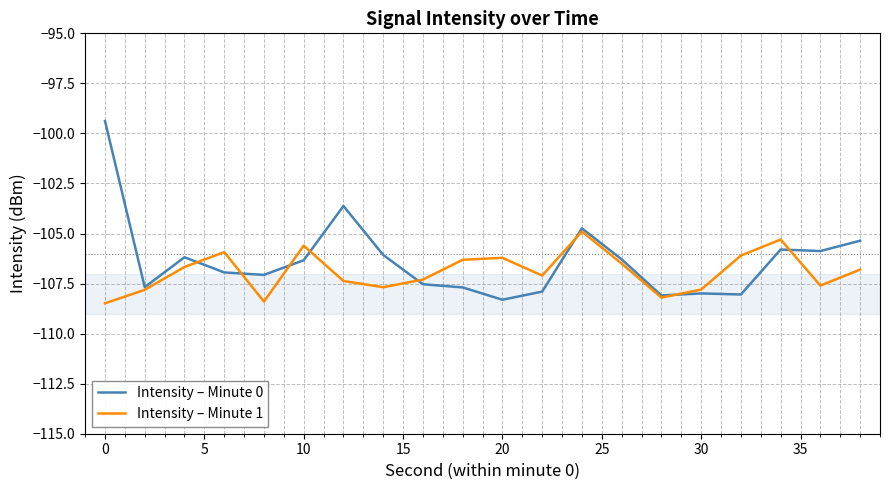

Which series has the widest spread of values?

Intensity – Minute 0